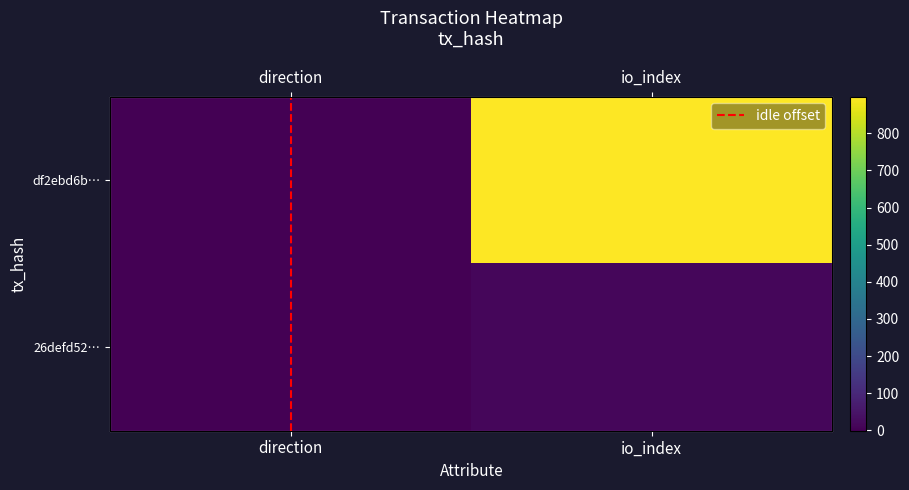

What is the average value of the df2ebd6b… series?

449